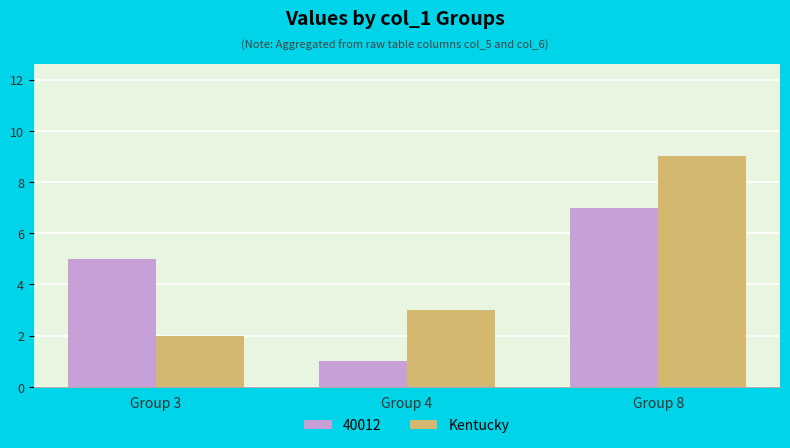

At which category is the sum across all series the highest?

Group 8